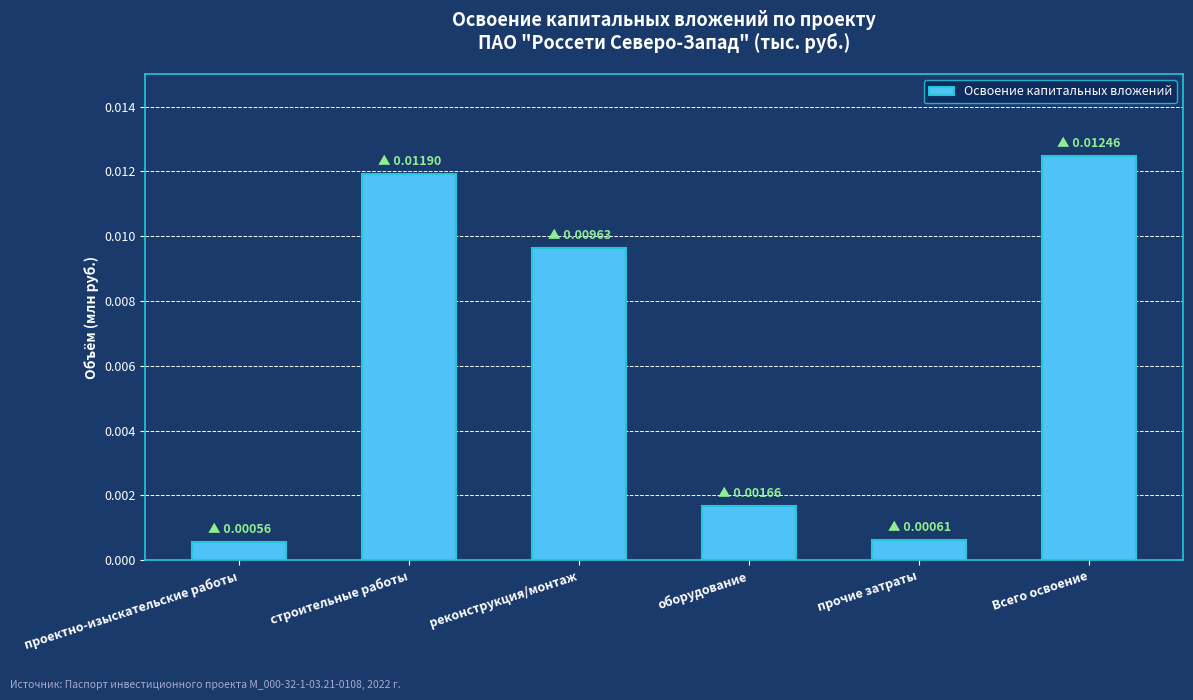

Which has a higher value, проектно-изыскательские работы or Всего освоение?

Всего освоение